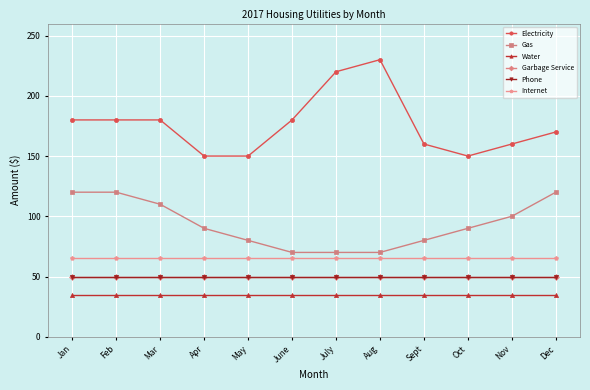

Which series has the largest total across all categories?

Electricity